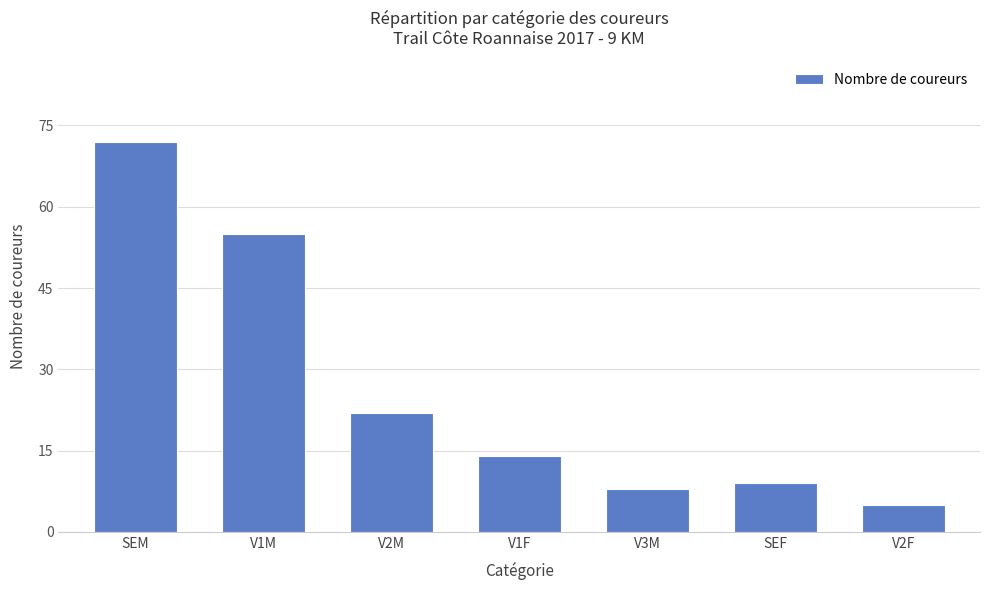

Between SEF and SEM, which is larger?

SEM